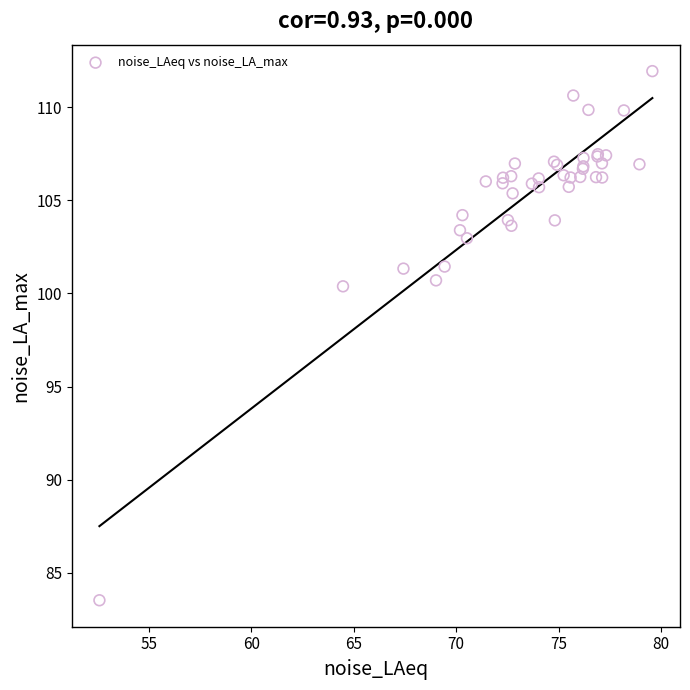

What Y value in the scatter plot is closest to 97?

100.4